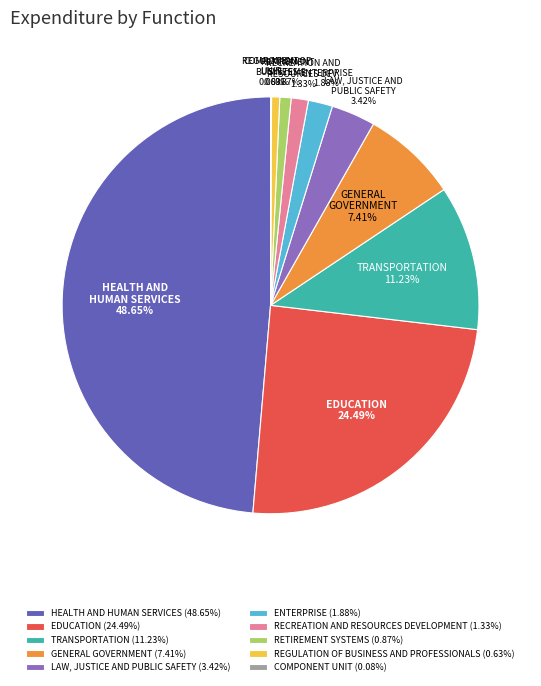

The TRANSPORTATION slice represents 2% of the pie. True or false?

False